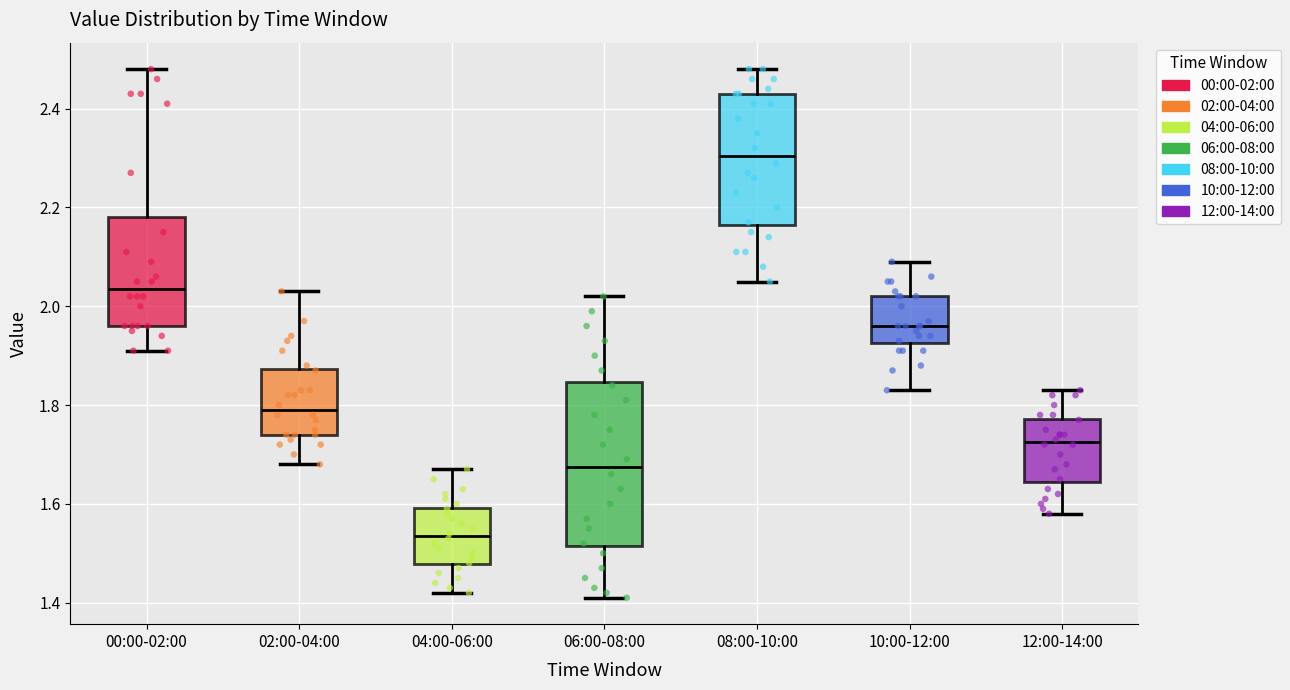

Where is the lower edge of the box for 00:00-02:00 on the y-axis? The values are not printed on the chart, so give them approximately, as read against the axis.

1.96